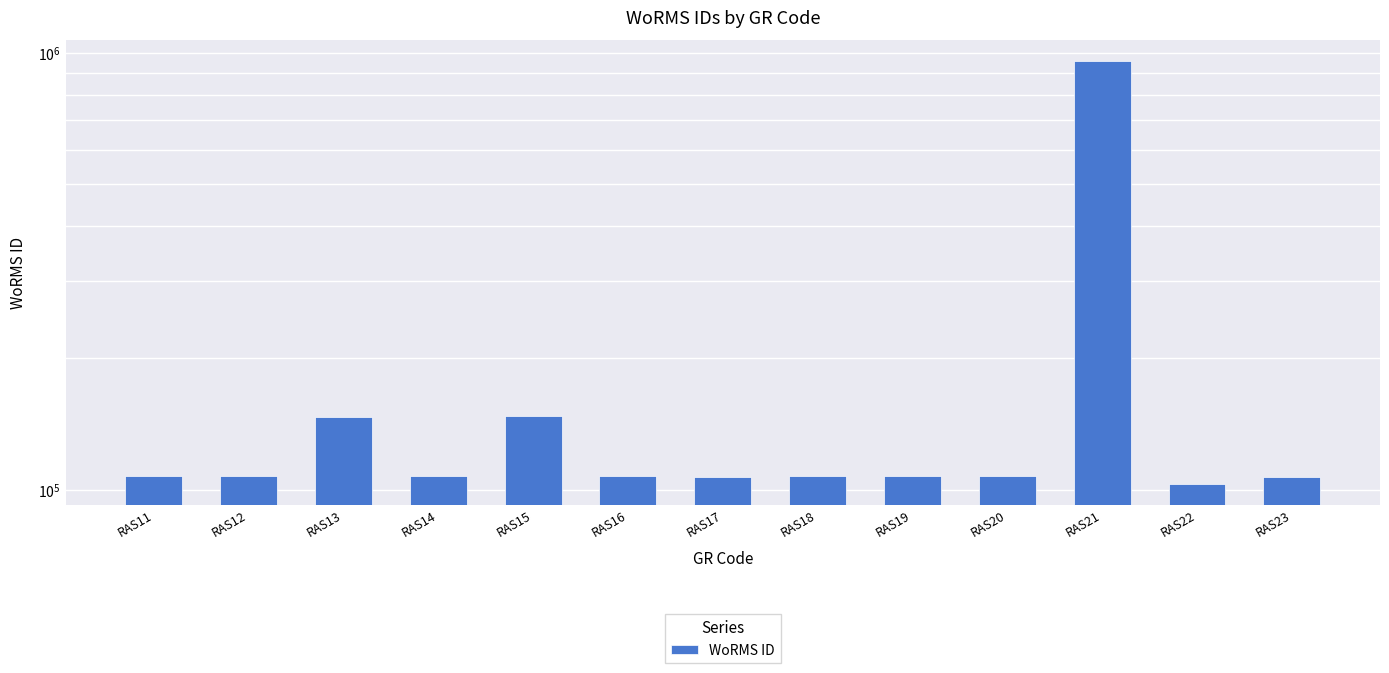

What is the ratio of the value at RAS16 to the value at RAS12?

1.0